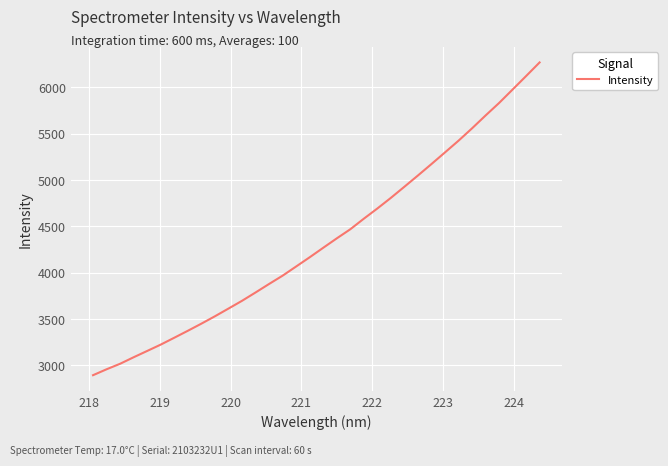

What is the minimum value shown in the chart?

2893.8